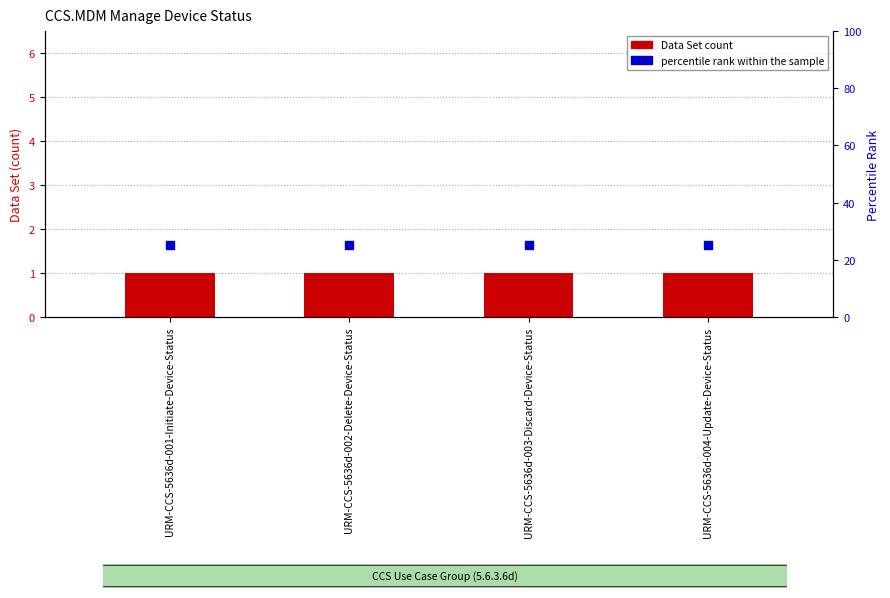

Which series reaches the minimum Y coordinate?

Data Set count